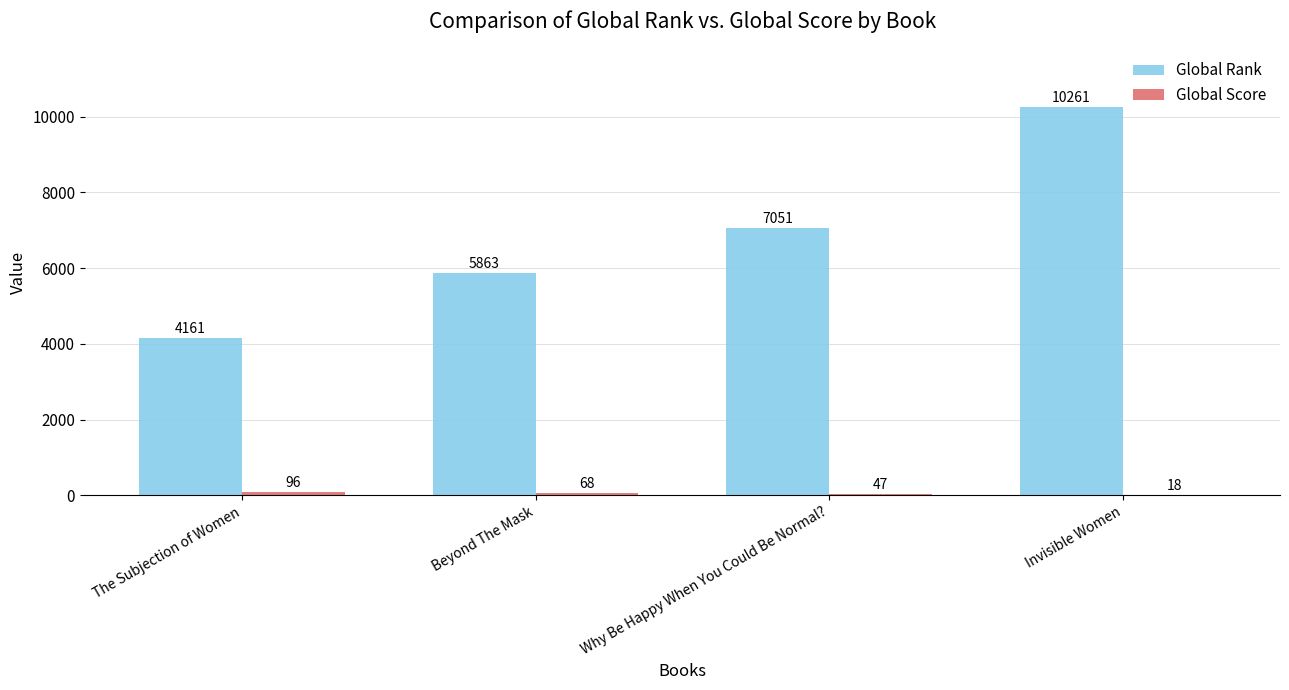

What is the total value across all series at Why Be Happy When You Could Be Normal??

7098